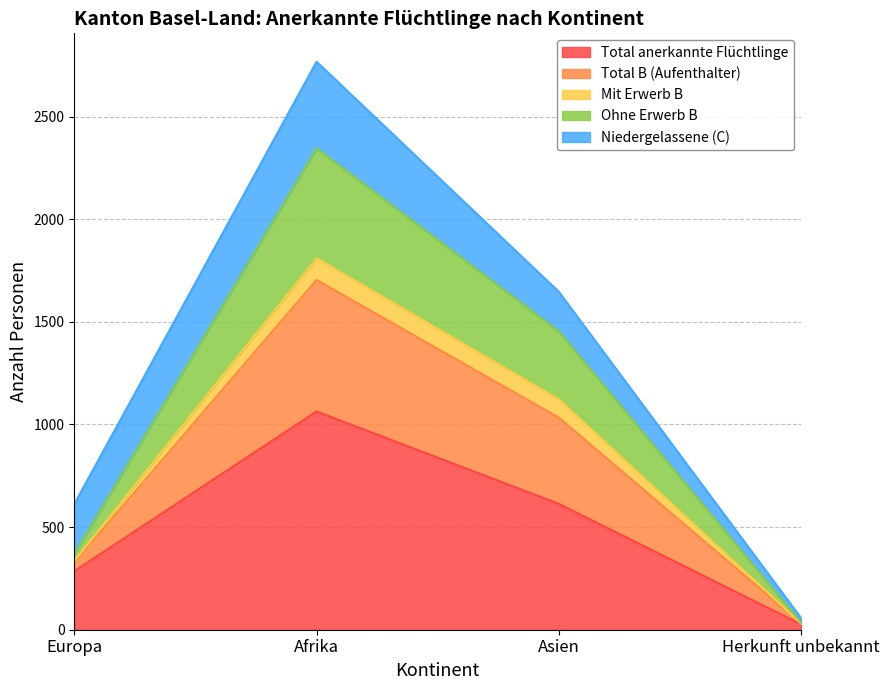

In Ohne Erwerb B, how many points are higher than both neighbors (excluding endpoints)?

1